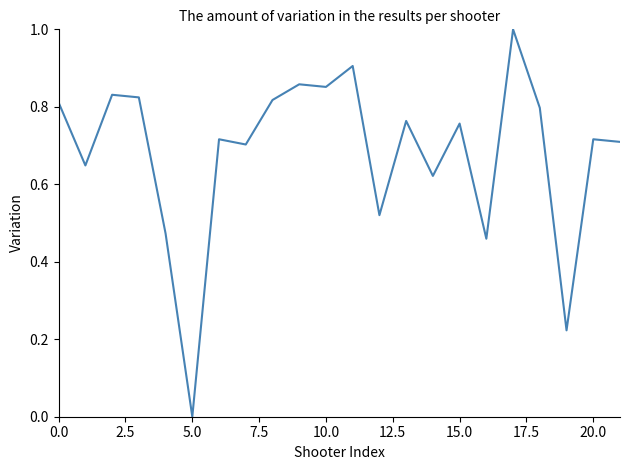

What is the greatest value displayed?

1.0